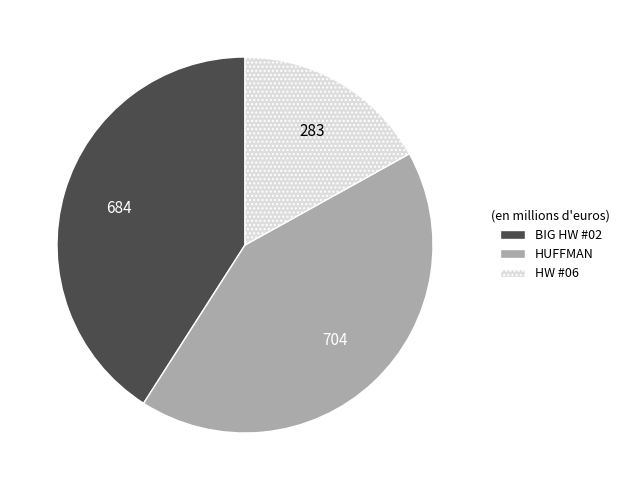

Which slice is the largest?

HUFFMAN